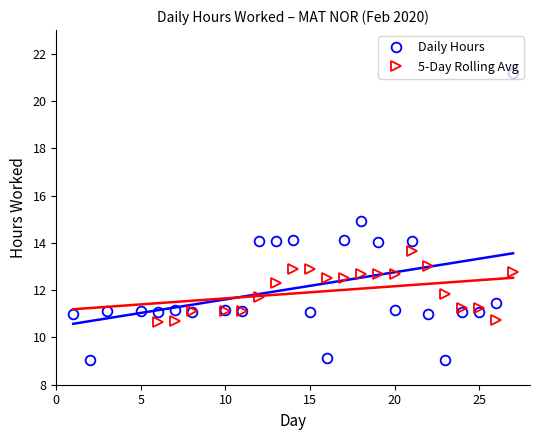

True or false: the data has more than 2 interior local peaks.

True